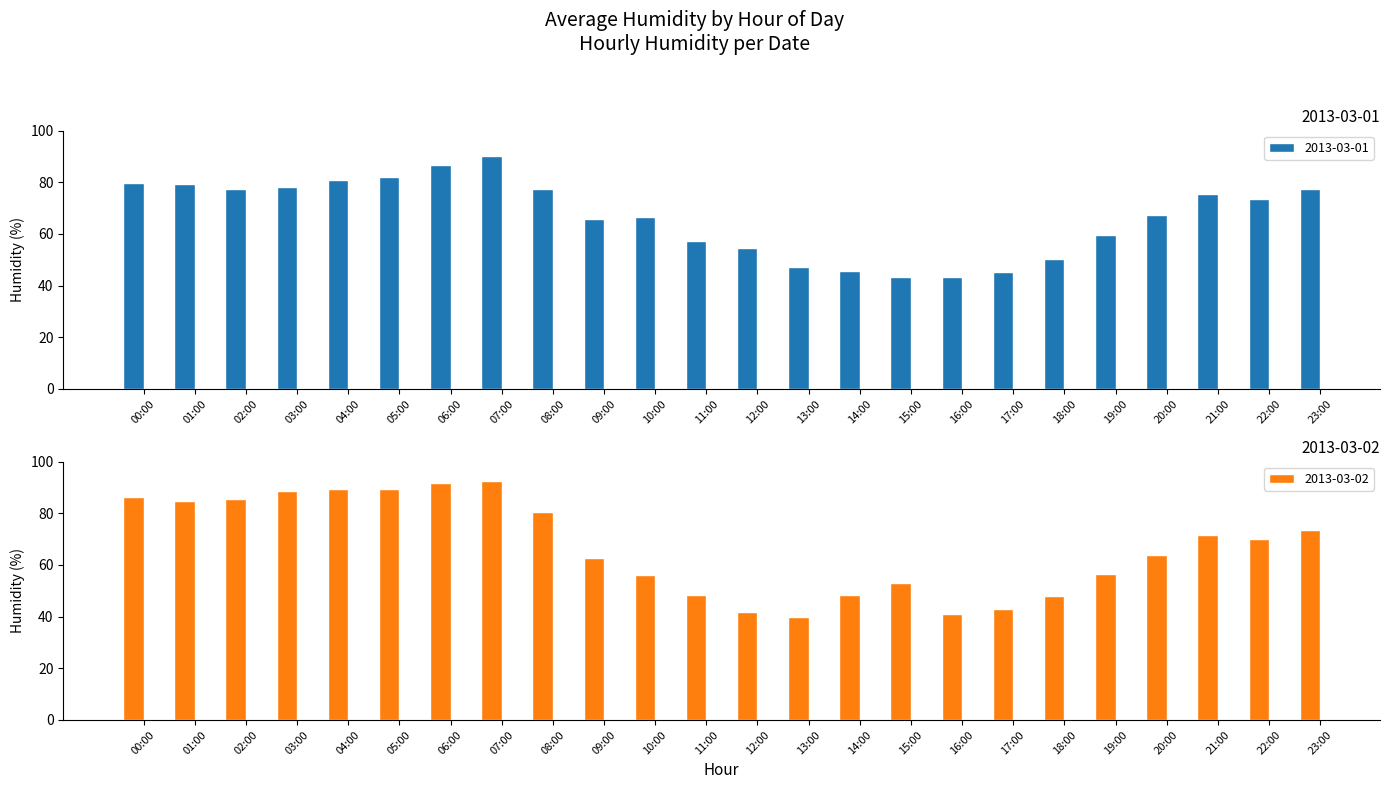

What is the highest value of the 2013-03-01 series?

90.0